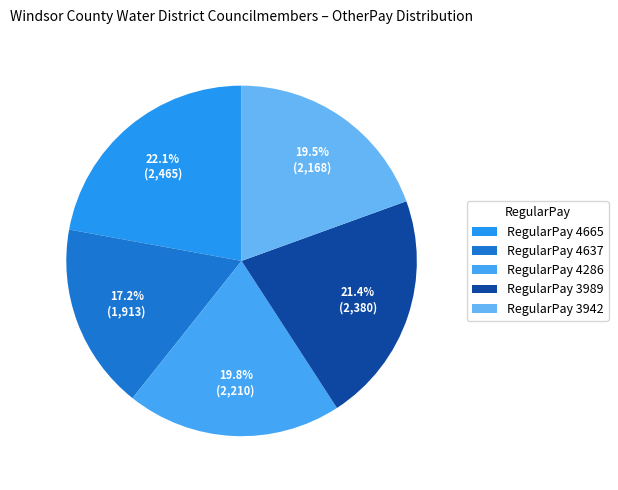

How many slices are in this pie chart?

5